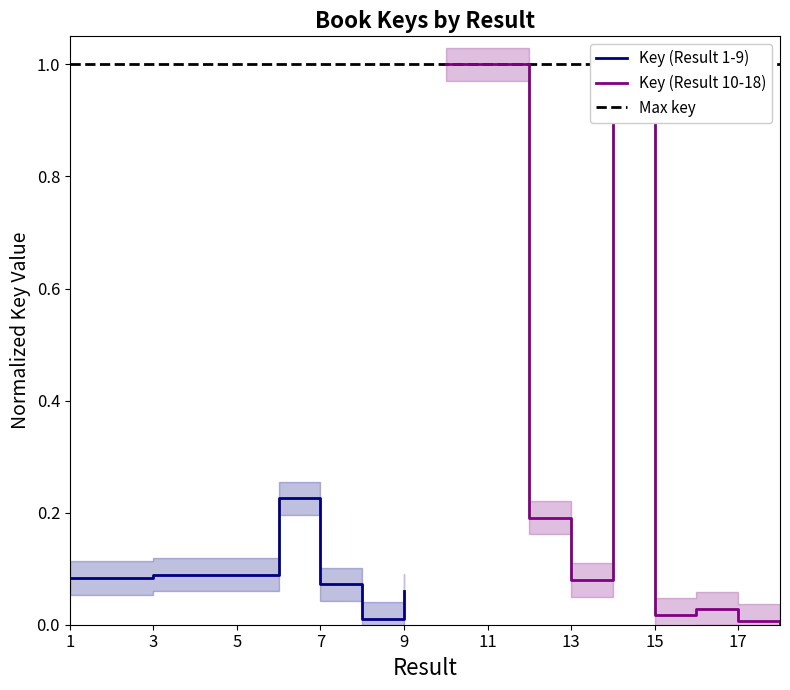

What is the difference between the maximum and second lowest values in the Key (Result 1-9) series?

0.2